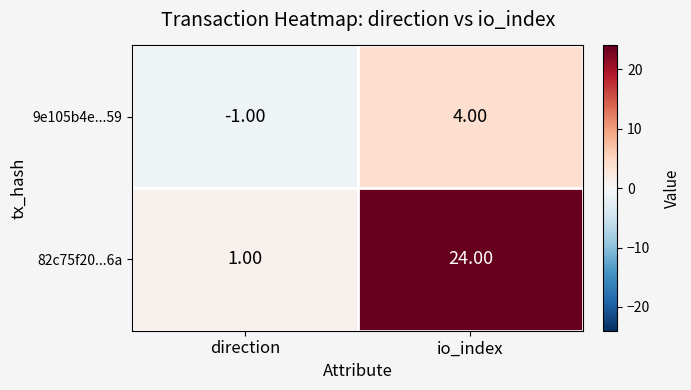

Which series has the widest spread of values?

82c75f20...6a